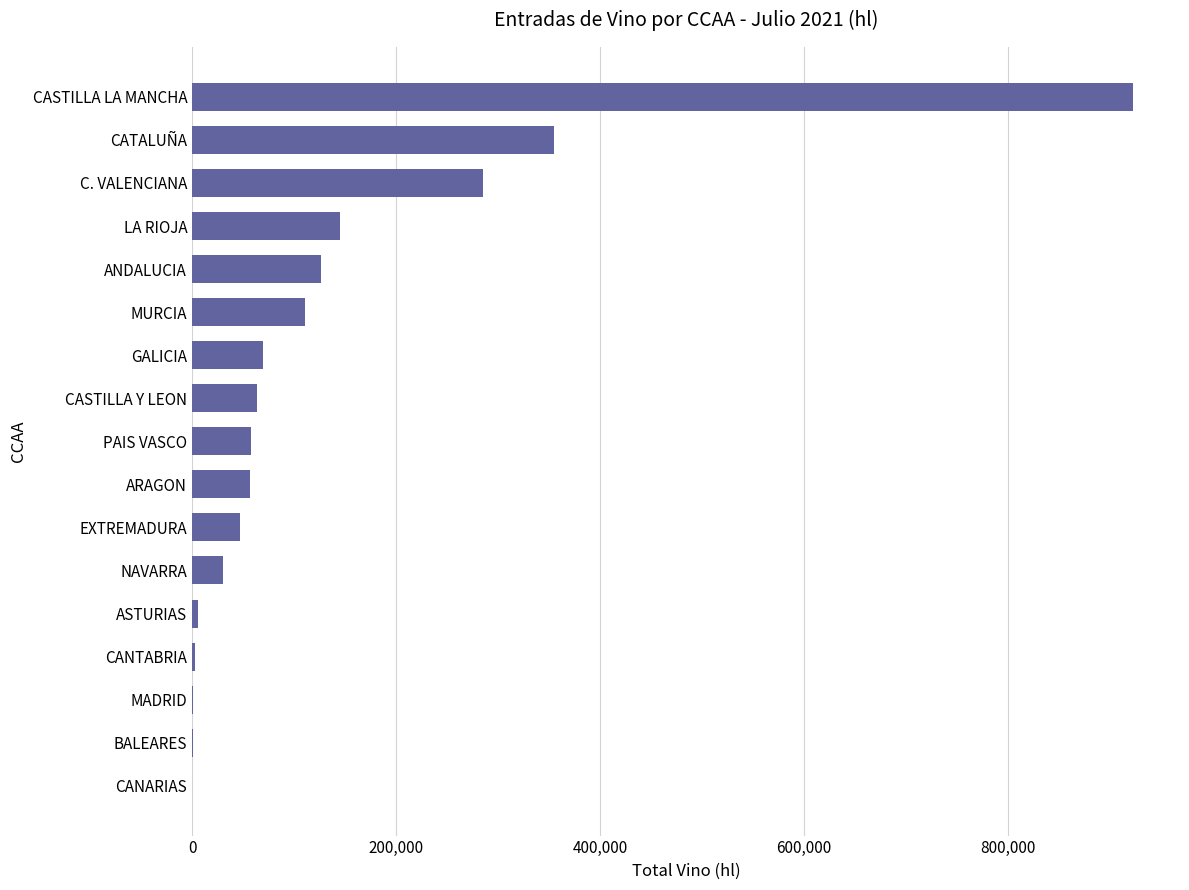

What is the average value?

134141